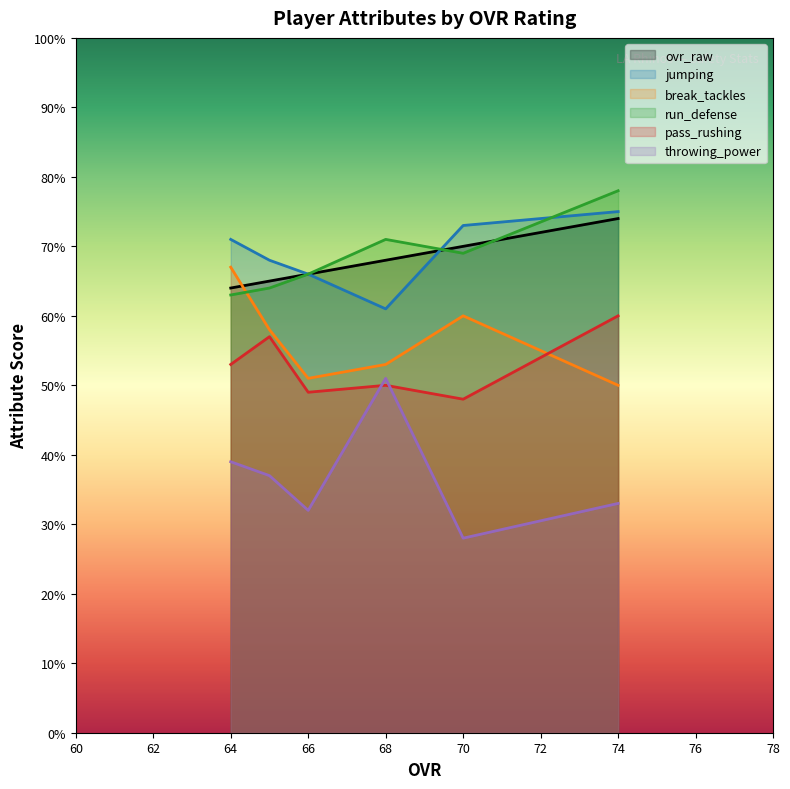

Which series has the widest spread of values?

throwing_power